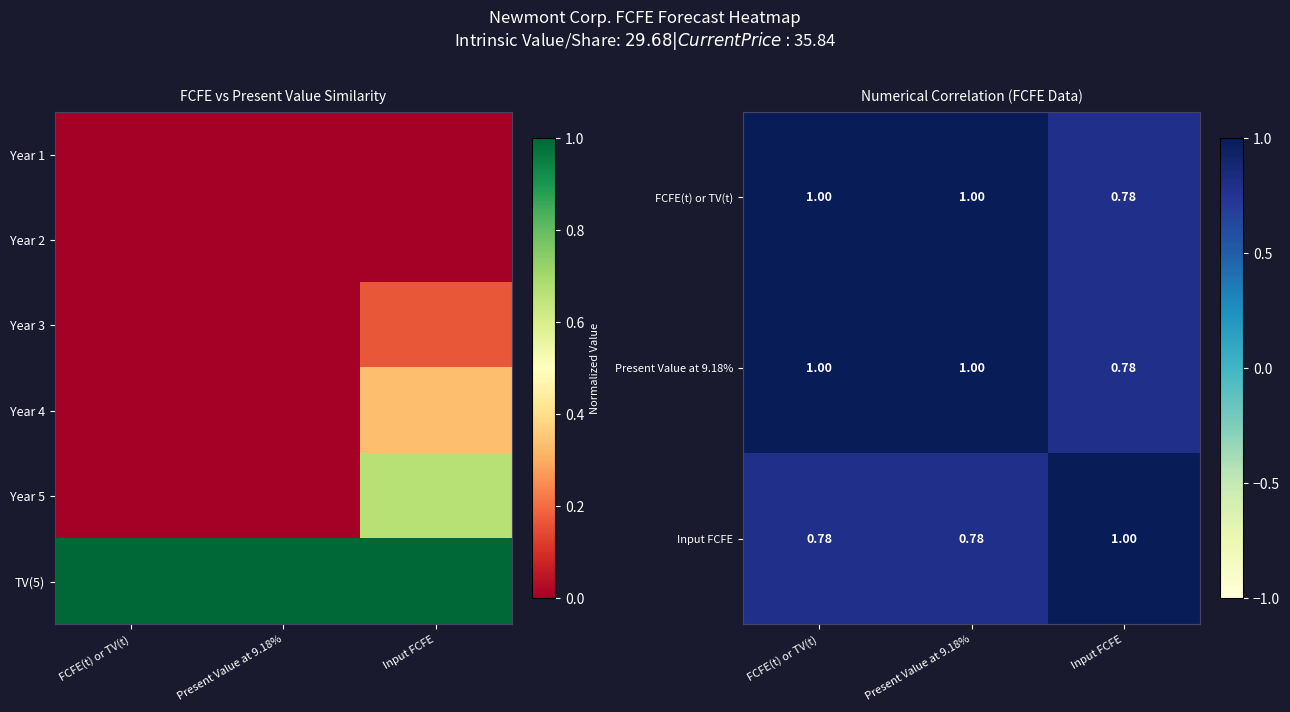

What value does the Present Value at 9.18% series have at FCFE(t) or TV(t)?

1.0